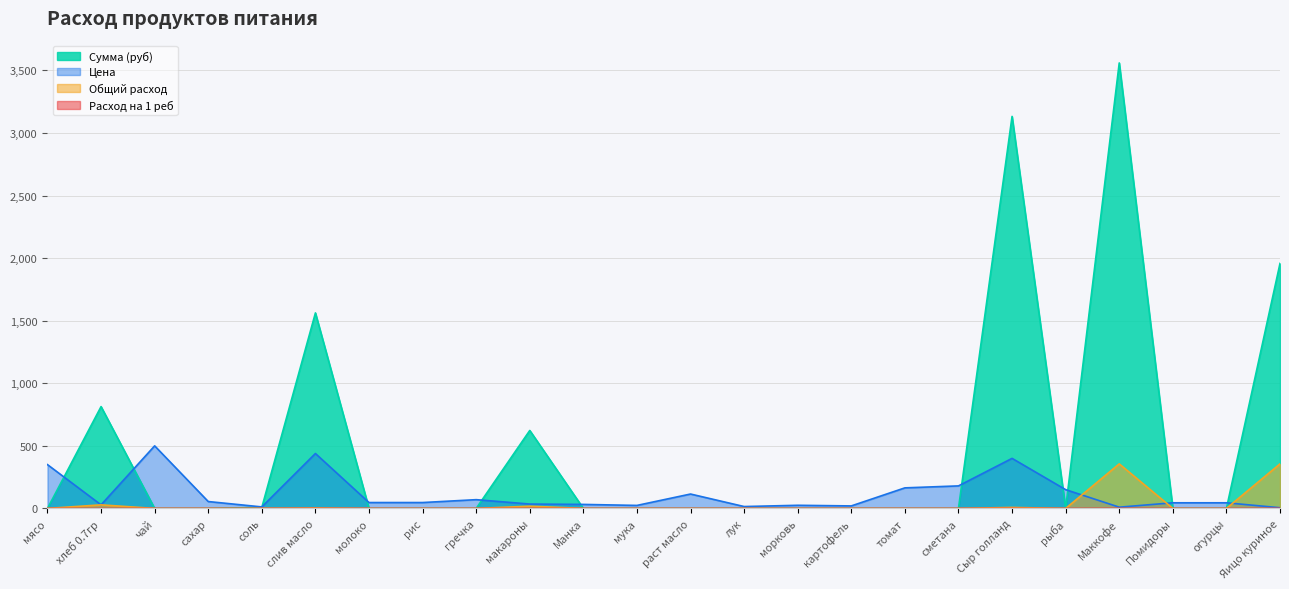

What is the maximum value shown in the chart?

3560.0